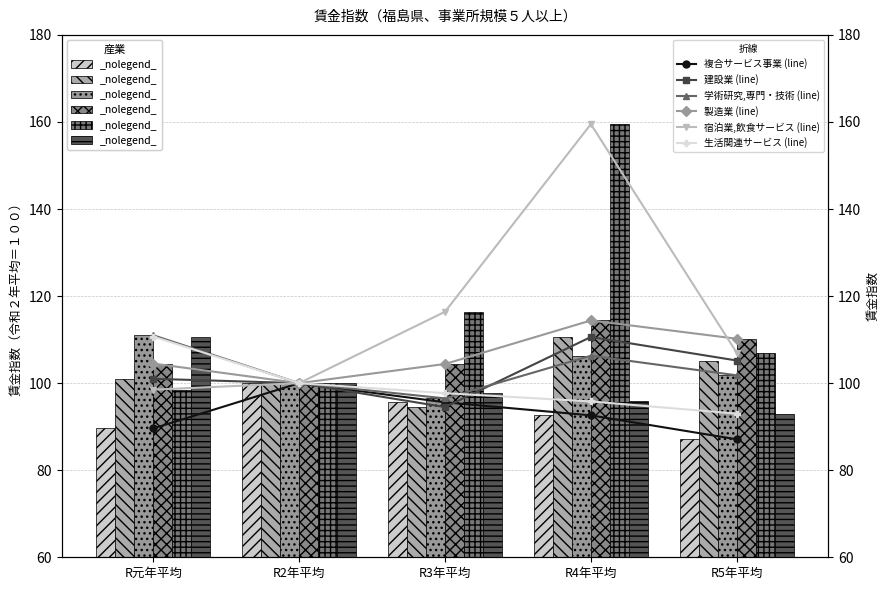

True or false: 製造業 has a value of 100.0 at R2年平均.

True